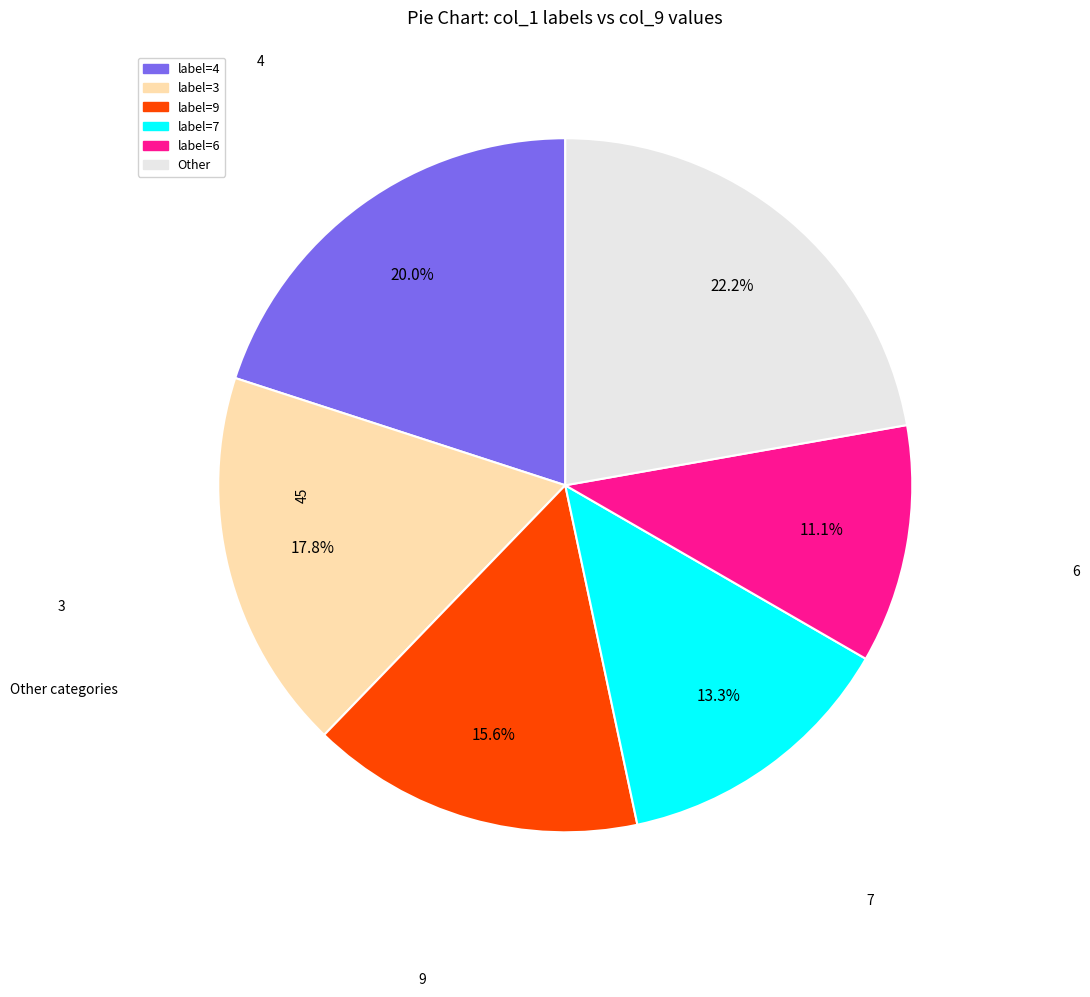

Is there any slice that represents more than half of the pie?

No